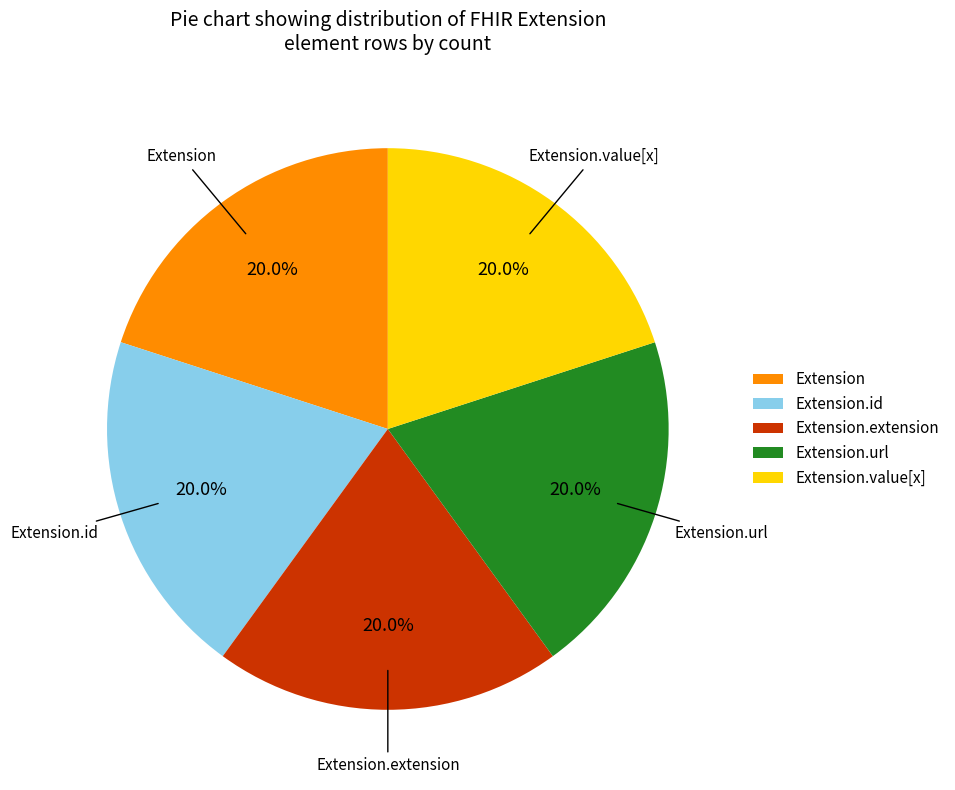

Is Extension.url the majority of the pie?

No